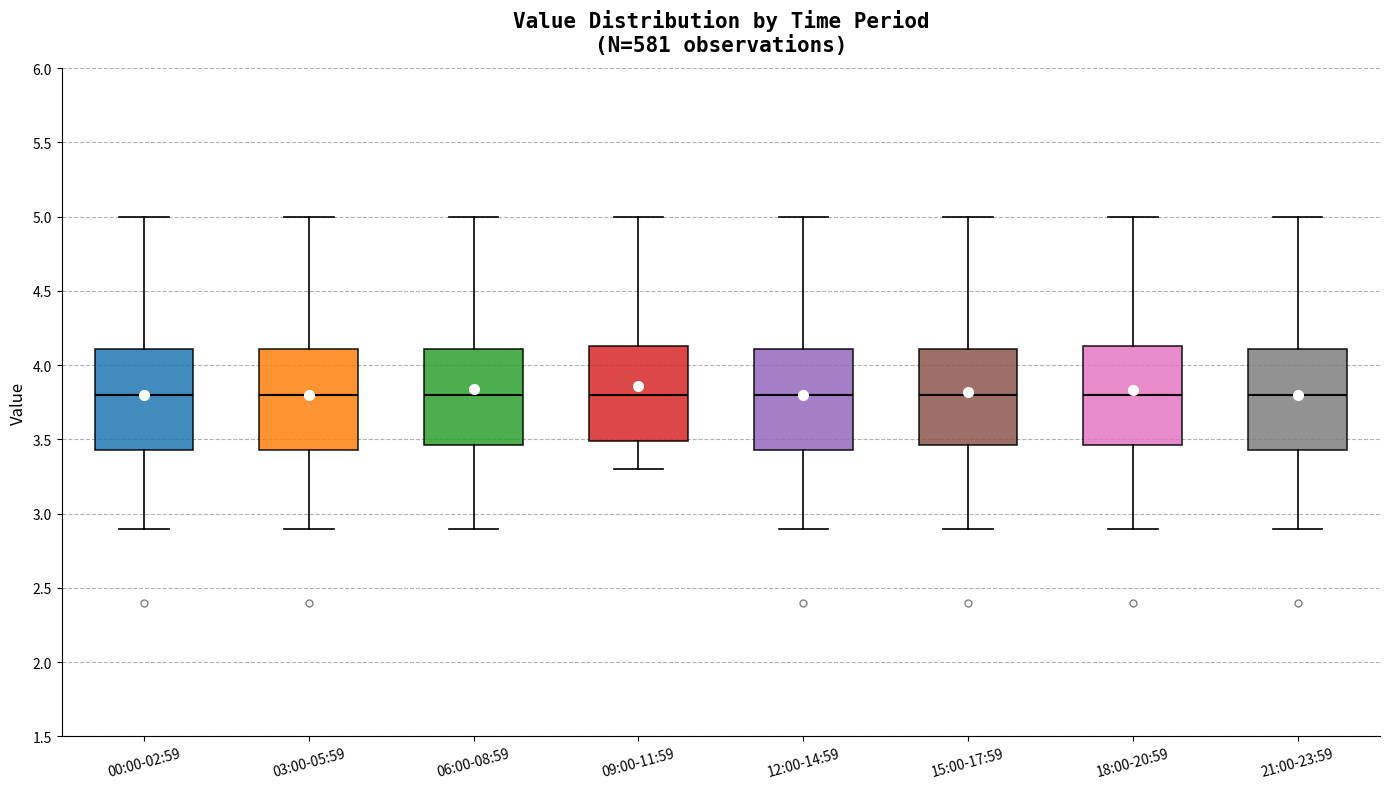

Where does the lower whisker of the box for 15:00-17:59 end on the y-axis? The values are not printed on the chart, so give them approximately, as read against the axis.

2.90